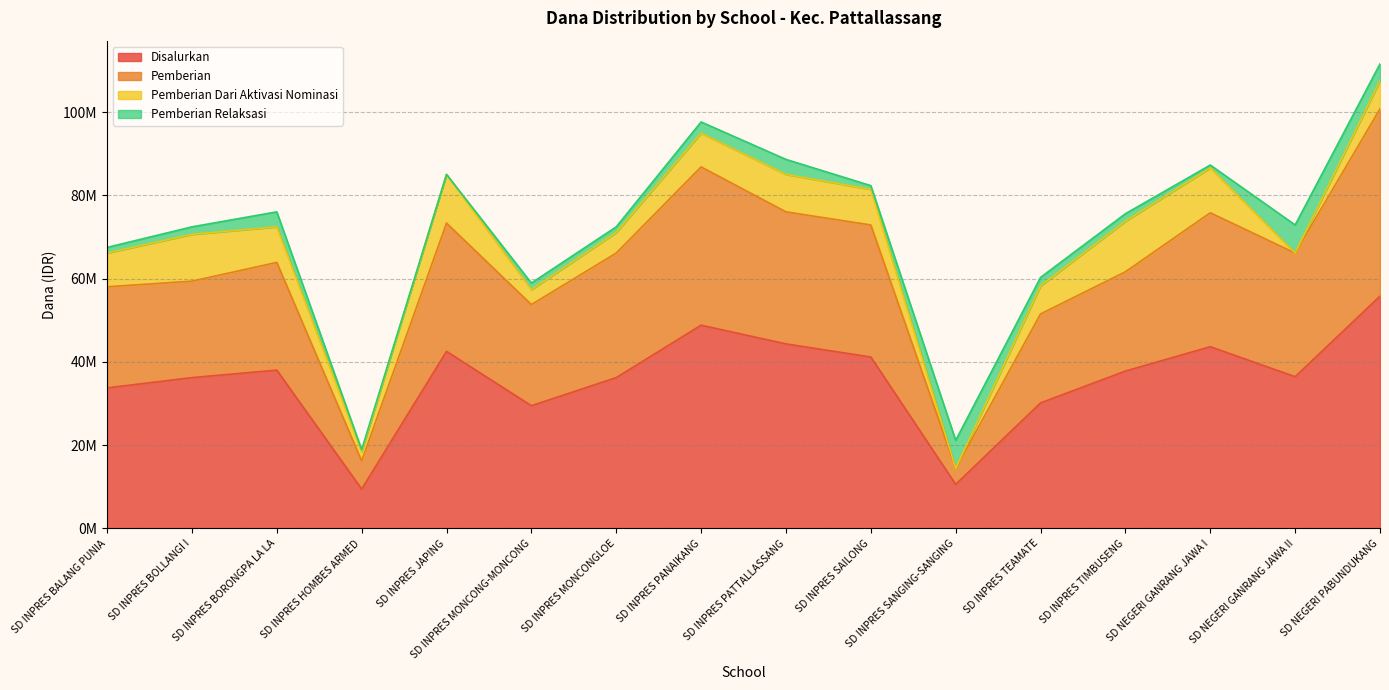

How many values in the Disalurkan series exceed 37800000?

7